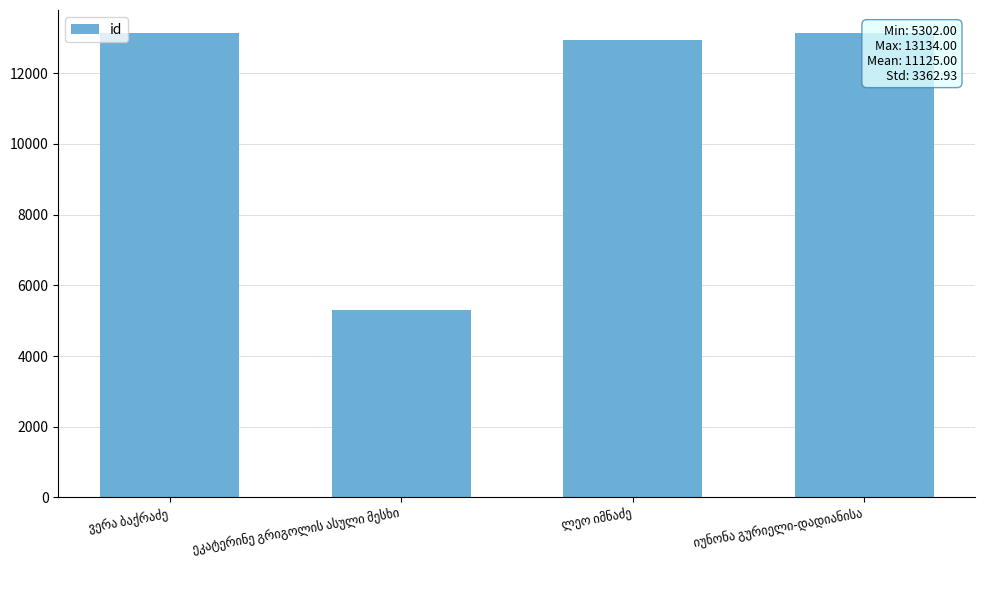

How many values are below 13133?

2